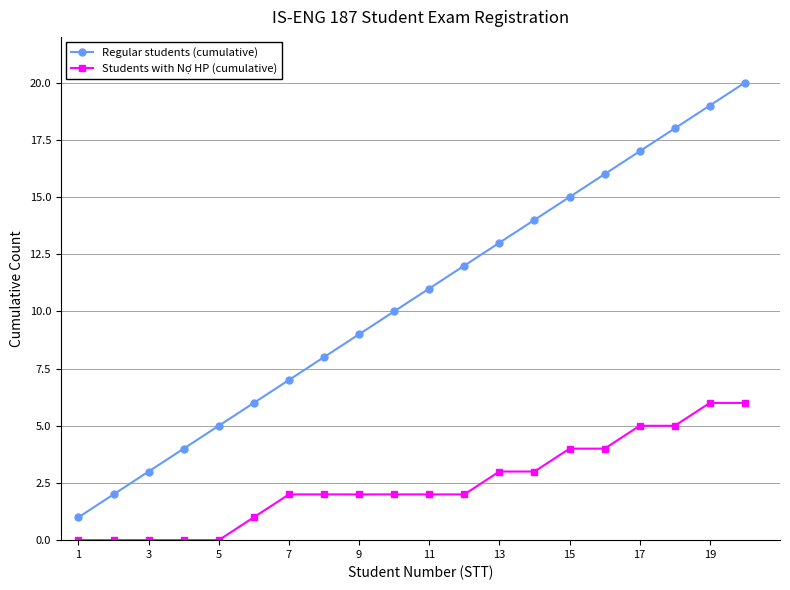

Which series has the largest total across all categories?

Regular students (cumulative)